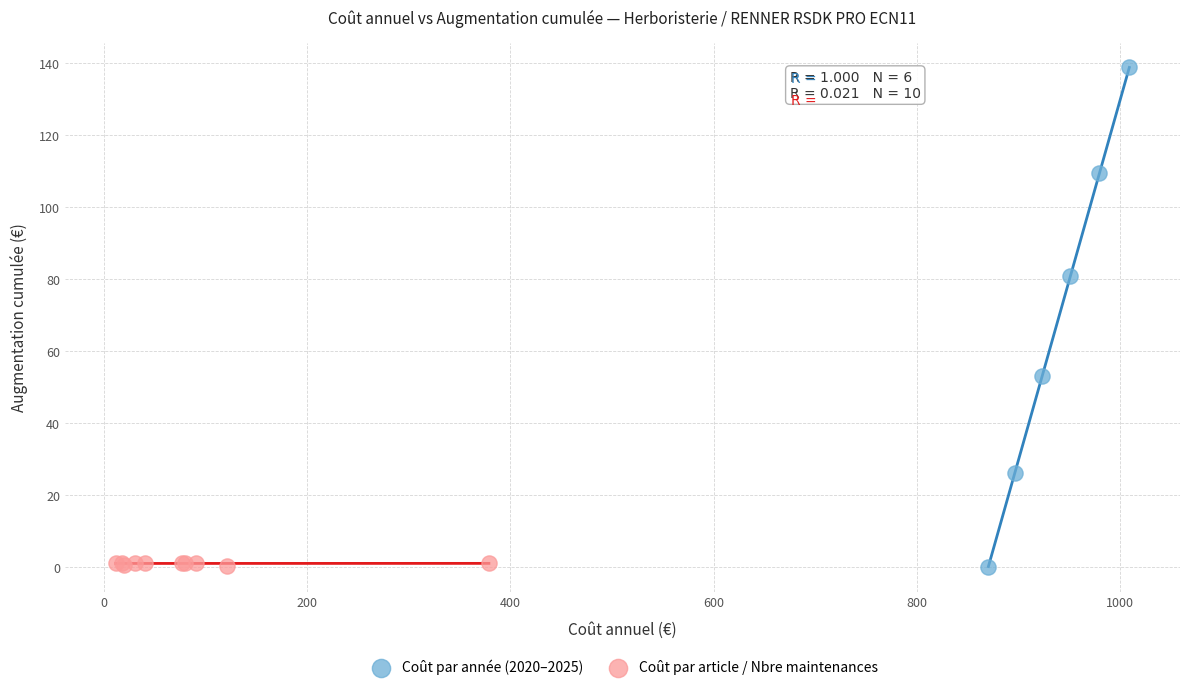

Which series reaches the maximum Y coordinate?

Coût par année (2020–2025)